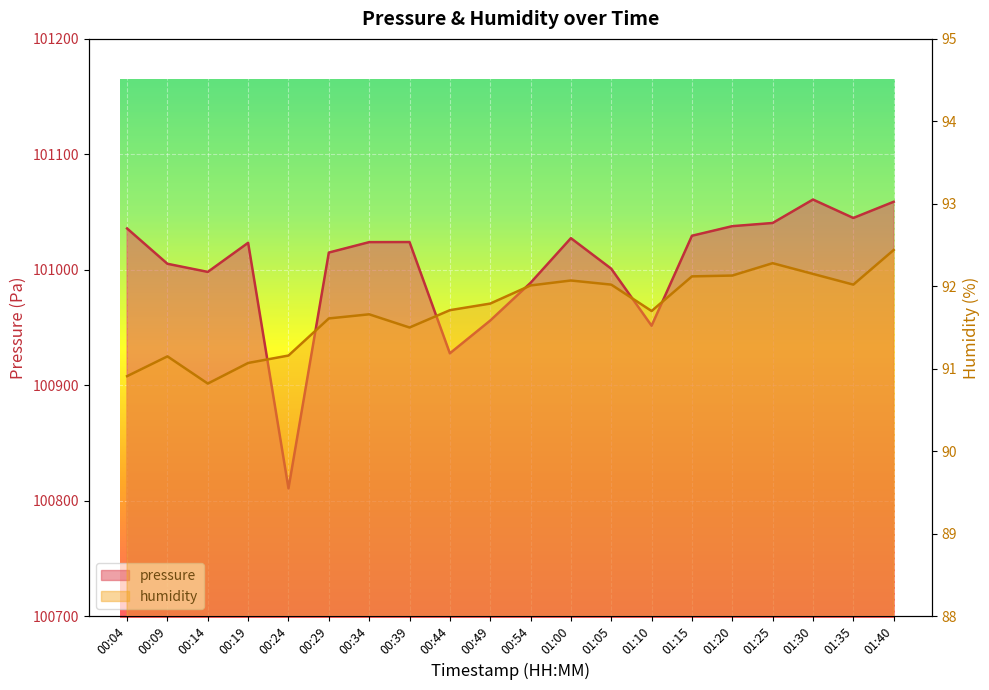

Reading right to left, list all the values displayed in this chart.

pressure: 01:40=101058.9	01:35=101044.9	01:30=101060.8	01:25=101040.5	01:20=101037.8	01:15=101029.5	01:10=100951.5	01:05=101000.9	01:00=101027.4	00:54=100988.7	00:49=100956.0	00:44=100927.6	00:39=101024.0	00:34=101023.9	00:29=101014.9	00:24=100810.6	00:19=101023.4	00:14=100998.2	00:09=101005.2	00:04=101035.8
humidity: 01:40=92.4	01:35=92.0	01:30=92.2	01:25=92.3	01:20=92.1	01:15=92.1	01:10=91.7	01:05=92.0	01:00=92.1	00:54=92.0	00:49=91.8	00:44=91.7	00:39=91.5	00:34=91.7	00:29=91.6	00:24=91.2	00:19=91.1	00:14=90.8	00:09=91.2	00:04=90.9